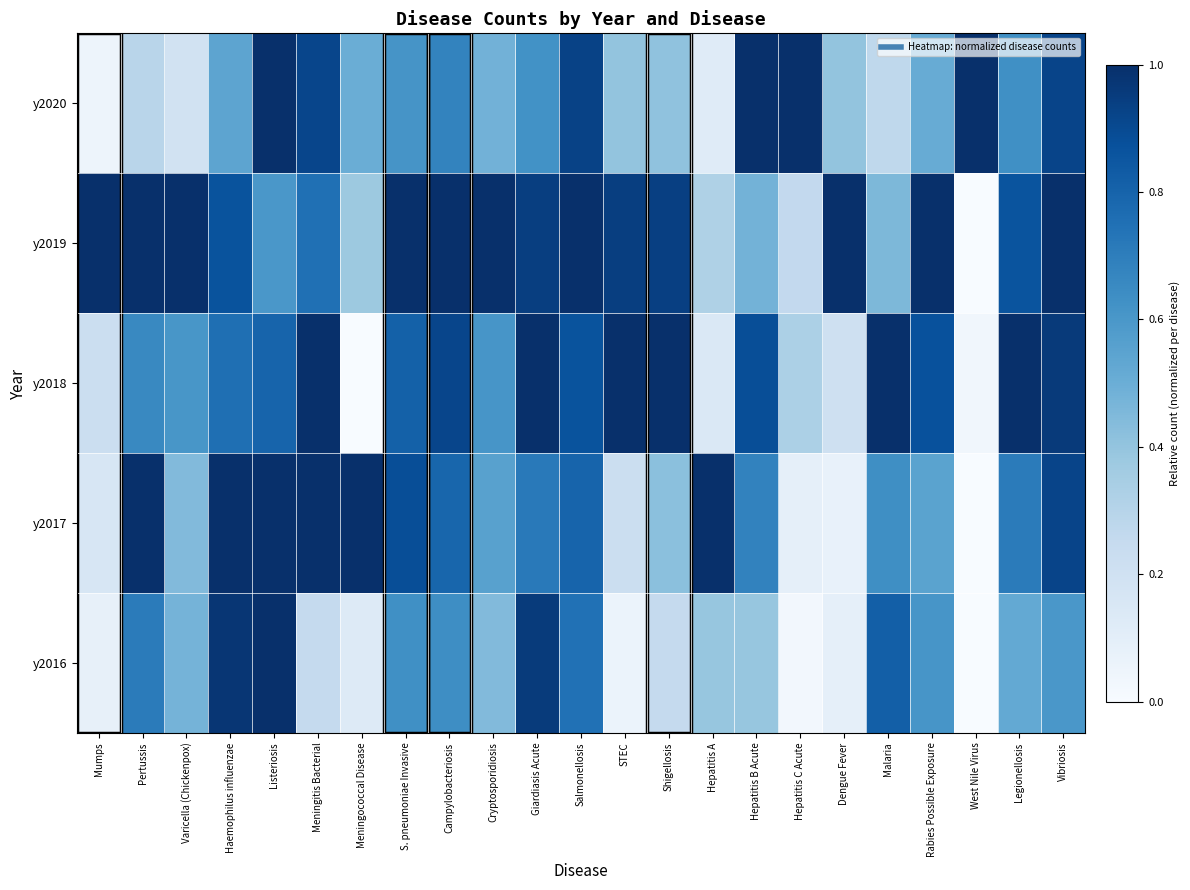

Reading left to right, transcribe all the data shown in this chart.

y2020: Mumps=0.0	Pertussis=0.3	Varicella (Chickenpox)=0.2	Haemophilus influenzae=0.5	Listeriosis=1.0	Meningitis Bacterial=0.9	Meningococcal Disease=0.5	S. pneumoniae Invasive=0.6	Campylobacteriosis=0.7	Cryptosporidiosis=0.5	Giardiasis Acute=0.6	Salmonellosis=0.9	STEC=0.4	Shigellosis=0.4	Hepatitis A=0.1	Hepatitis B Acute=1.0	Hepatitis C Acute=1.0	Dengue Fever=0.4	Malaria=0.3	Rabies Possible Exposure=0.5	West Nile Virus=1.0	Legionellosis=0.6	Vibriosis=0.9
y2019: Mumps=1.0	Pertussis=1.0	Varicella (Chickenpox)=1.0	Haemophilus influenzae=0.9	Listeriosis=0.6	Meningitis Bacterial=0.8	Meningococcal Disease=0.4	S. pneumoniae Invasive=1.0	Campylobacteriosis=1.0	Cryptosporidiosis=1.0	Giardiasis Acute=0.9	Salmonellosis=1.0	STEC=0.9	Shigellosis=0.9	Hepatitis A=0.3	Hepatitis B Acute=0.5	Hepatitis C Acute=0.3	Dengue Fever=1.0	Malaria=0.5	Rabies Possible Exposure=1.0	West Nile Virus=0.0	Legionellosis=0.9	Vibriosis=1.0
y2018: Mumps=0.2	Pertussis=0.7	Varicella (Chickenpox)=0.6	Haemophilus influenzae=0.8	Listeriosis=0.8	Meningitis Bacterial=1.0	Meningococcal Disease=0.0	S. pneumoniae Invasive=0.8	Campylobacteriosis=0.9	Cryptosporidiosis=0.6	Giardiasis Acute=1.0	Salmonellosis=0.9	STEC=1.0	Shigellosis=1.0	Hepatitis A=0.1	Hepatitis B Acute=0.9	Hepatitis C Acute=0.3	Dengue Fever=0.2	Malaria=1.0	Rabies Possible Exposure=0.9	West Nile Virus=0.0	Legionellosis=1.0	Vibriosis=1.0
y2017: Mumps=0.2	Pertussis=1.0	Varicella (Chickenpox)=0.4	Haemophilus influenzae=1.0	Listeriosis=1.0	Meningitis Bacterial=1.0	Meningococcal Disease=1.0	S. pneumoniae Invasive=0.9	Campylobacteriosis=0.8	Cryptosporidiosis=0.6	Giardiasis Acute=0.7	Salmonellosis=0.8	STEC=0.2	Shigellosis=0.4	Hepatitis A=1.0	Hepatitis B Acute=0.7	Hepatitis C Acute=0.1	Dengue Fever=0.1	Malaria=0.6	Rabies Possible Exposure=0.5	West Nile Virus=0.0	Legionellosis=0.7	Vibriosis=0.9
y2016: Mumps=0.1	Pertussis=0.7	Varicella (Chickenpox)=0.5	Haemophilus influenzae=1.0	Listeriosis=1.0	Meningitis Bacterial=0.2	Meningococcal Disease=0.1	S. pneumoniae Invasive=0.6	Campylobacteriosis=0.6	Cryptosporidiosis=0.4	Giardiasis Acute=1.0	Salmonellosis=0.7	STEC=0.1	Shigellosis=0.2	Hepatitis A=0.4	Hepatitis B Acute=0.4	Hepatitis C Acute=0.0	Dengue Fever=0.1	Malaria=0.8	Rabies Possible Exposure=0.6	West Nile Virus=0.0	Legionellosis=0.5	Vibriosis=0.6